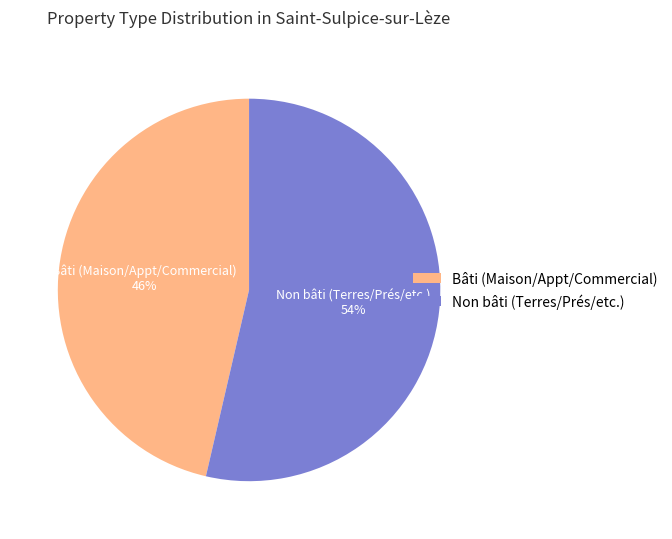

What is the largest slice in the pie chart?

Non bâti (Terres/Prés/etc.)